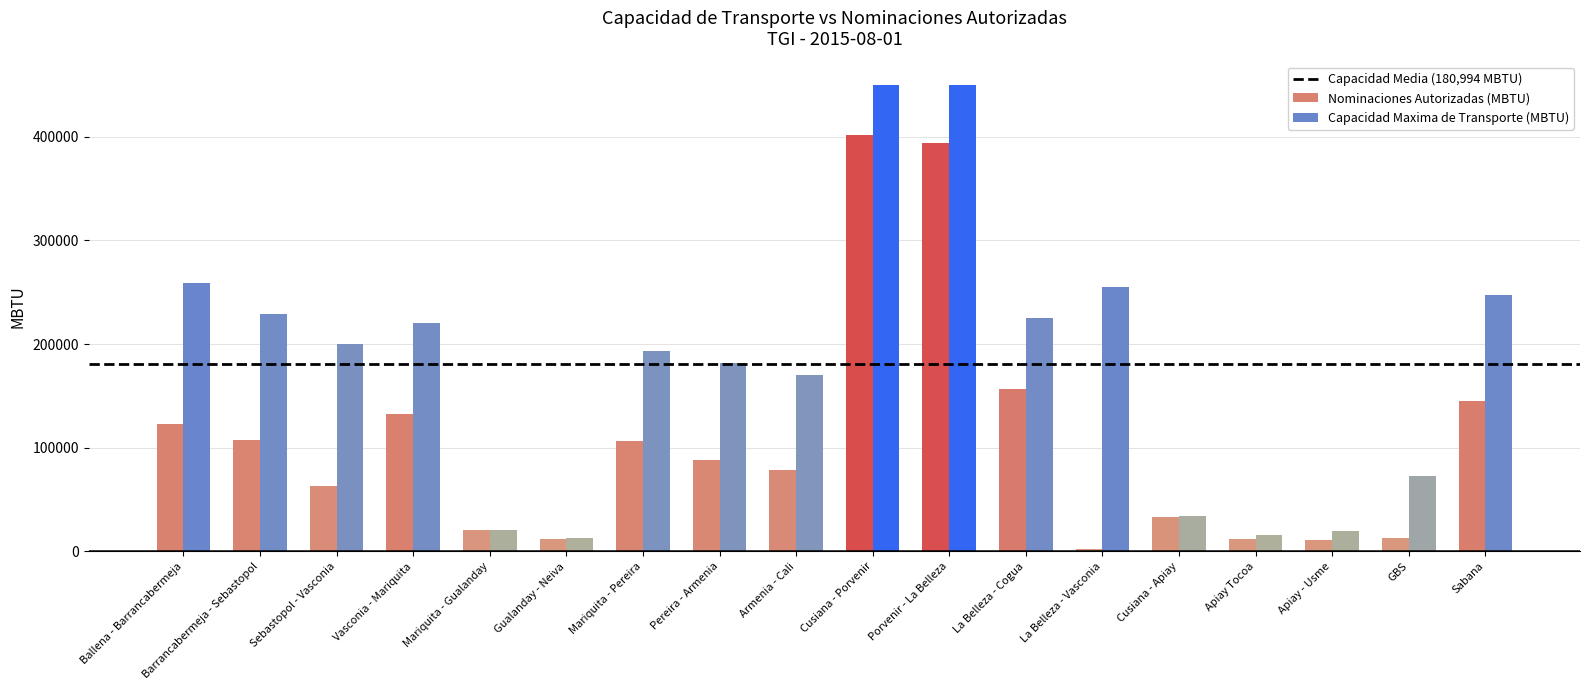

What is the label of the 11th bar from the left?

Porvenir - La Belleza